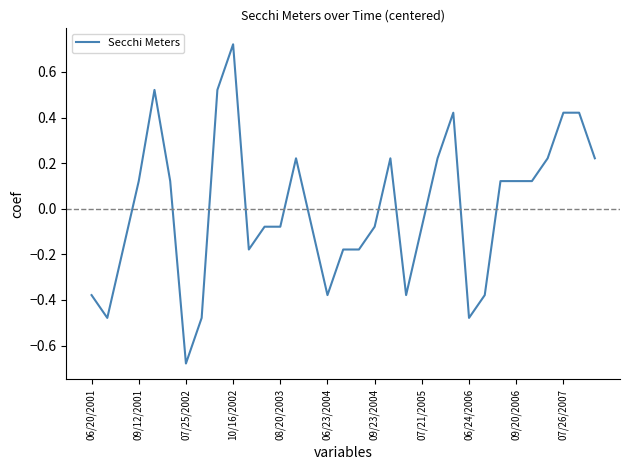

At which label does the data first exceed 0?

09/12/2001